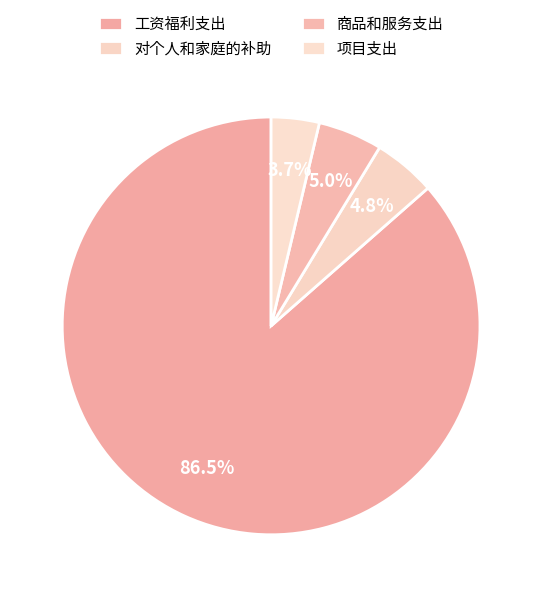

The 对个人和家庭的补助 slice represents 5% of the pie. True or false?

True